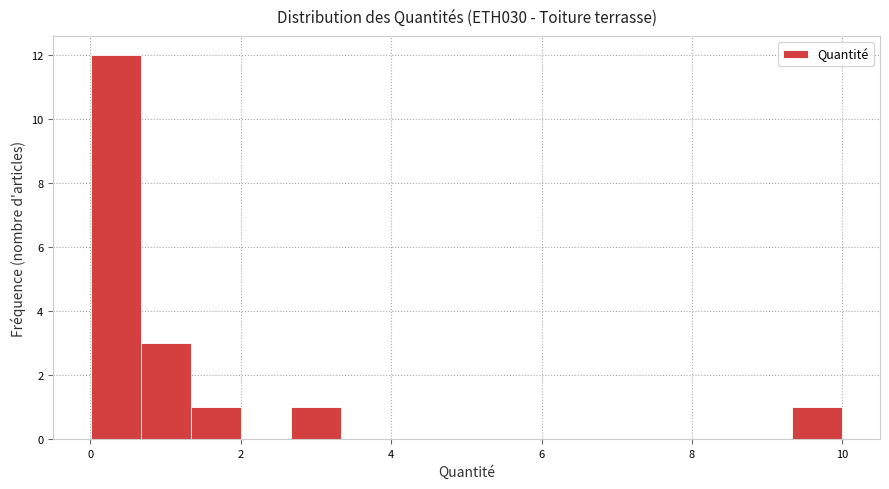

Read against the x-axis, roughly where is the centre of the tallest bar?

0.4